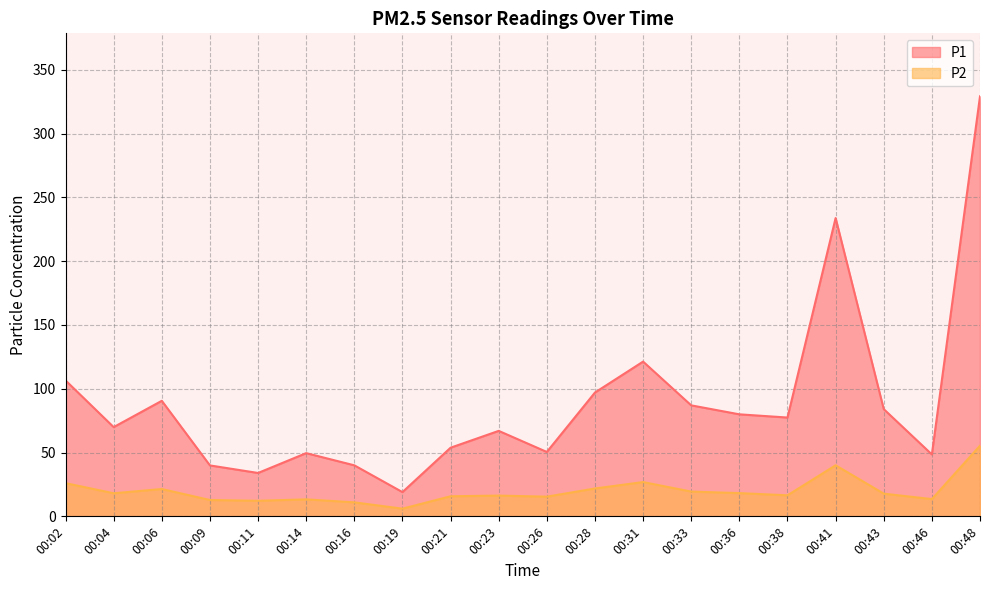

What is the value of the P2 point at the 13th from the left?

26.9